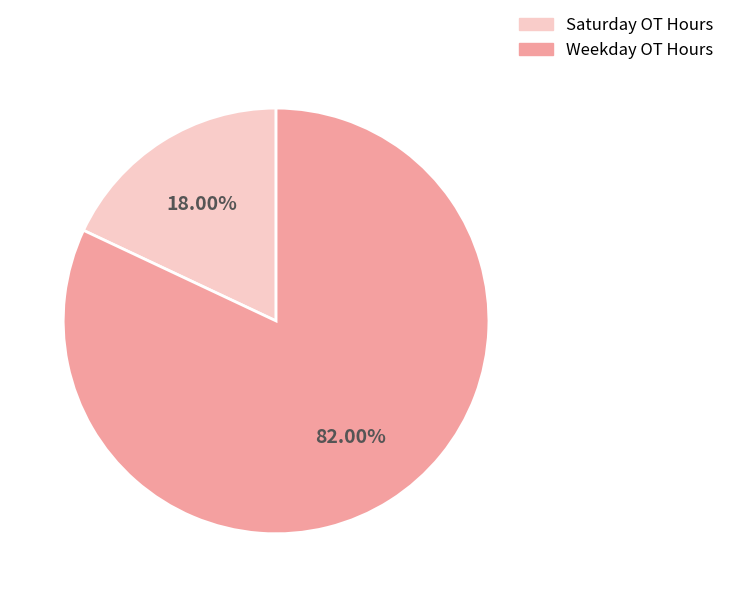

Is there any slice that represents more than half of the pie?

Yes